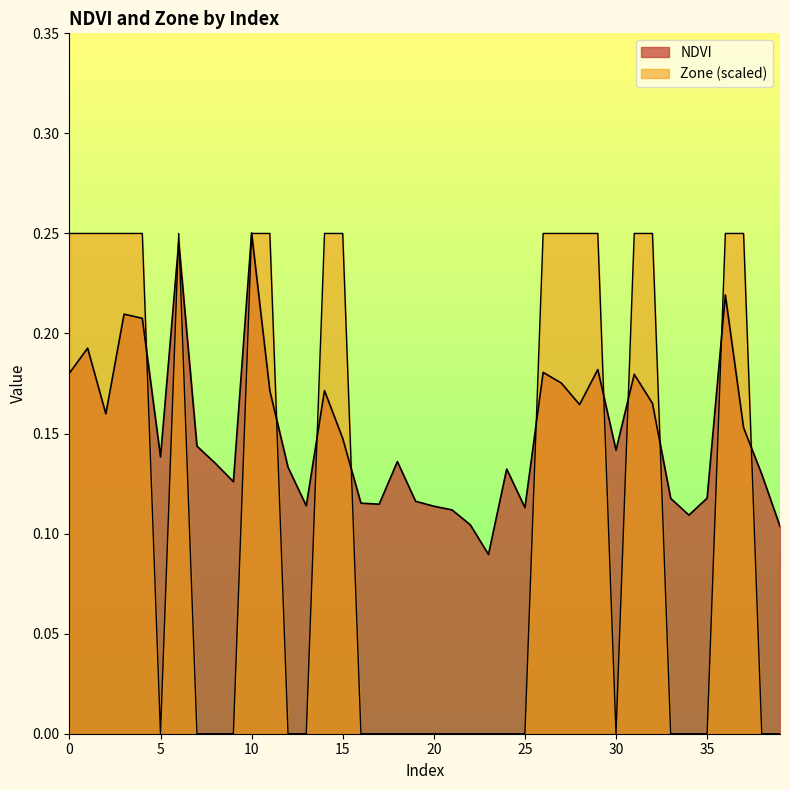

What is the approximate value of NDVI at 9?

0.1